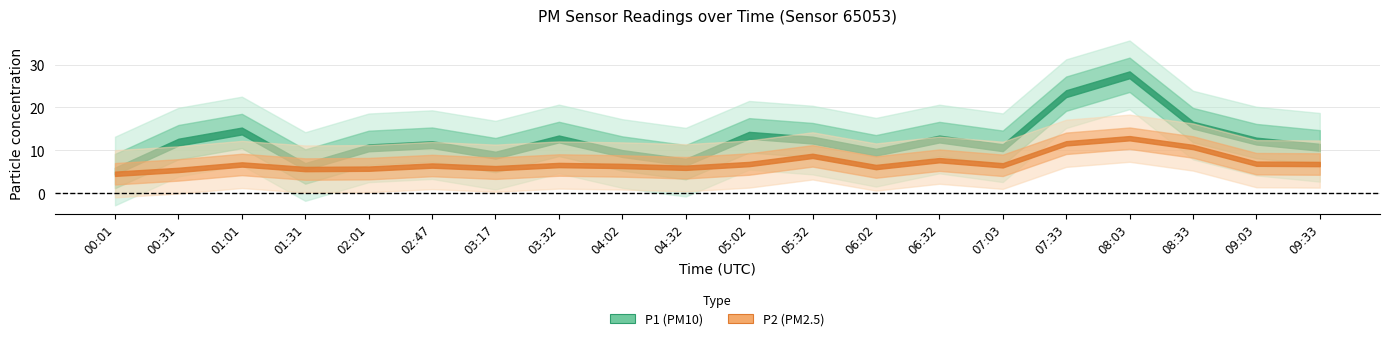

Which has a higher value, 02:01 or 01:31?

02:01